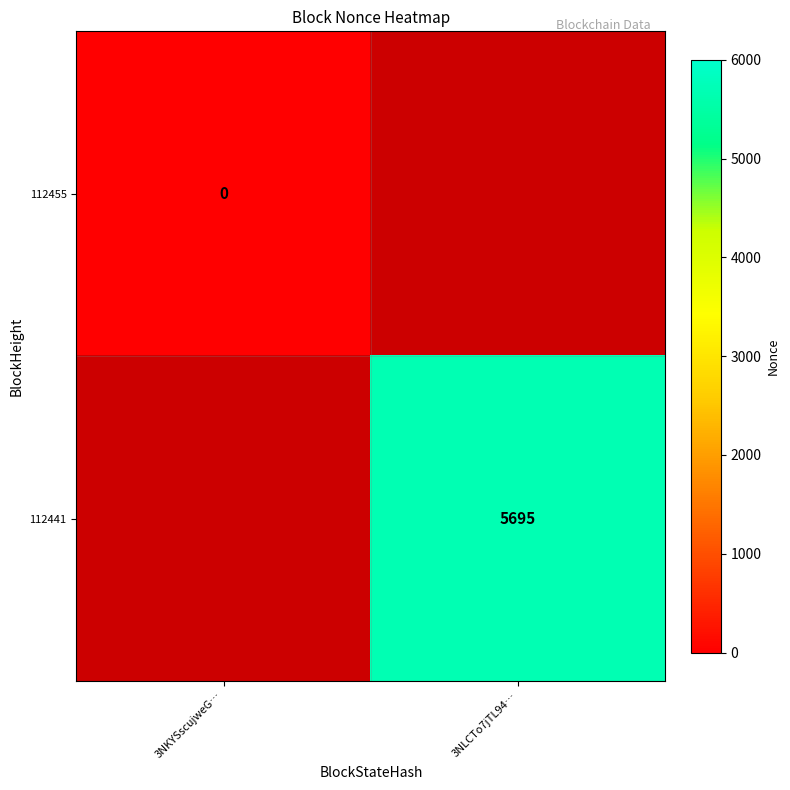

How many series are shown in this chart?

2